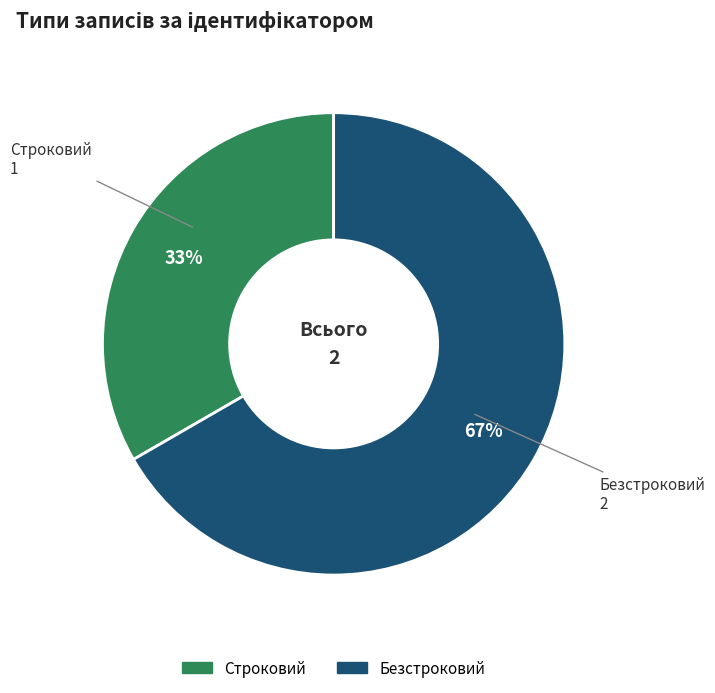

True or false: Безстроковий accounts for 61% of the total.

False